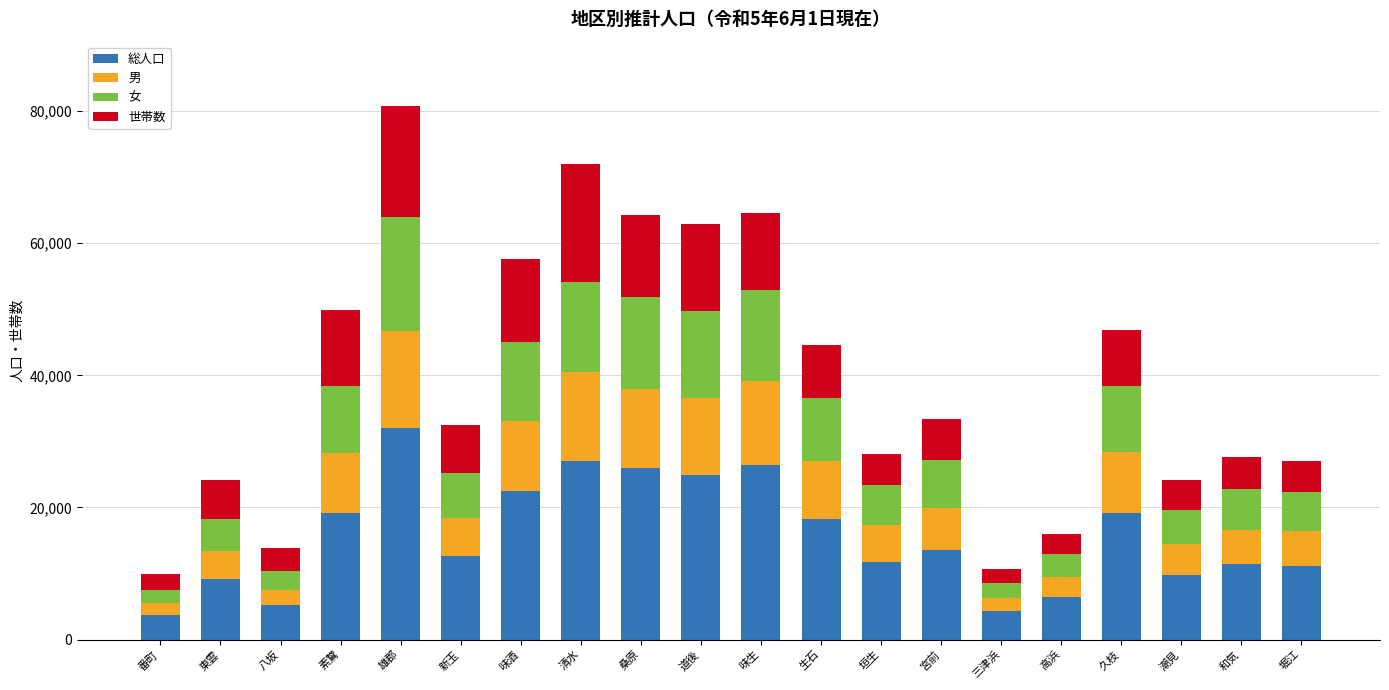

What is the difference between the maximum and minimum values in the 総人口 series?

28186